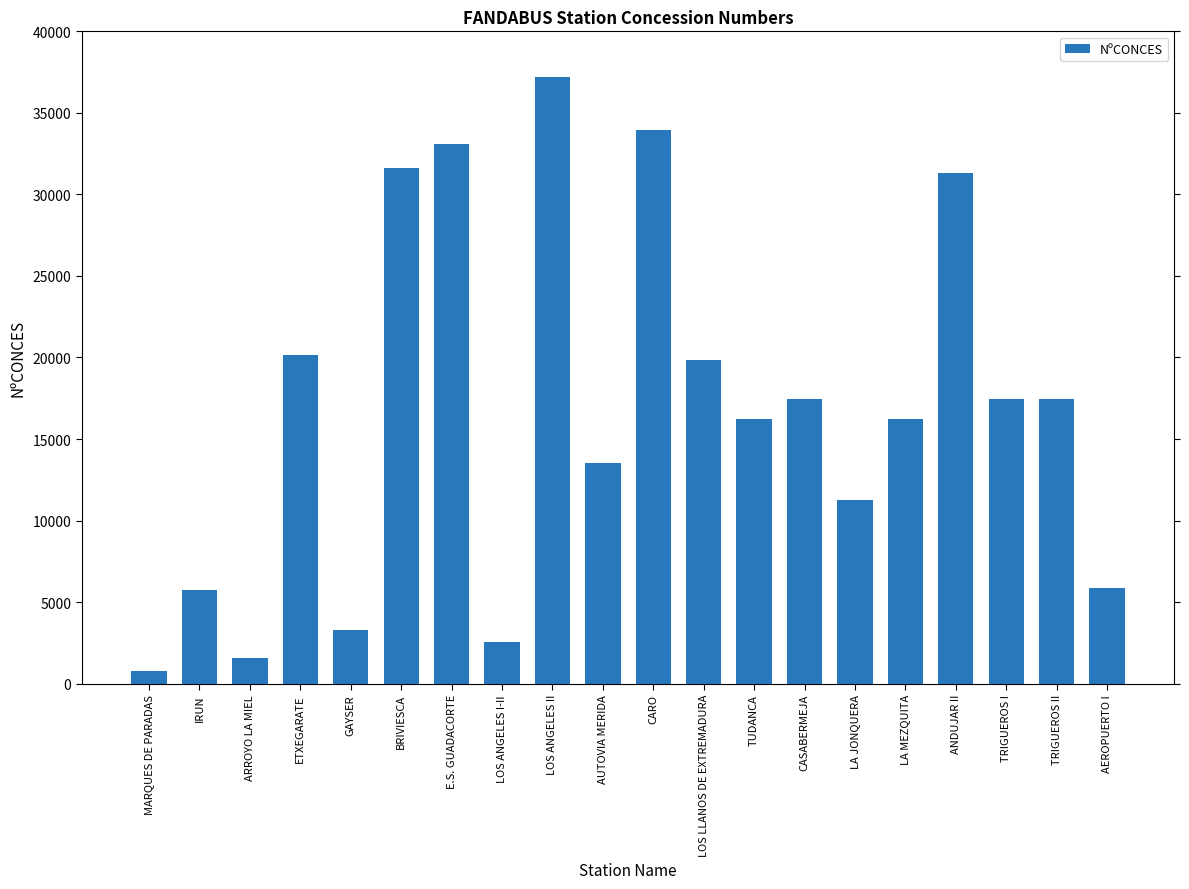

Which label corresponds to the largest value in the chart?

LOS ANGELES II